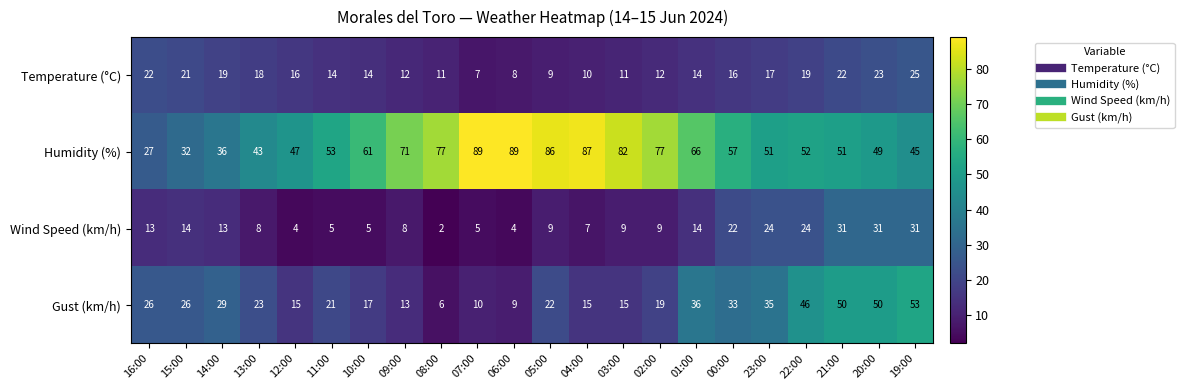

List the series in order of their peak value, lowest first.

Temperature (°C), Wind Speed (km/h), Gust (km/h), Humidity (%)